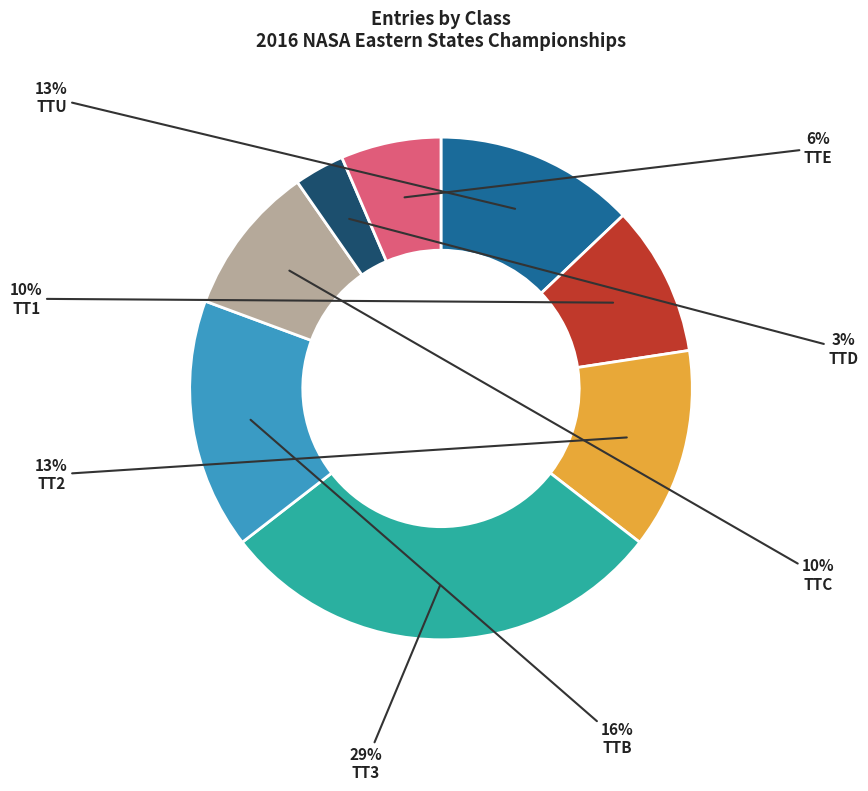

What is the smallest slice in the pie chart?

TTD